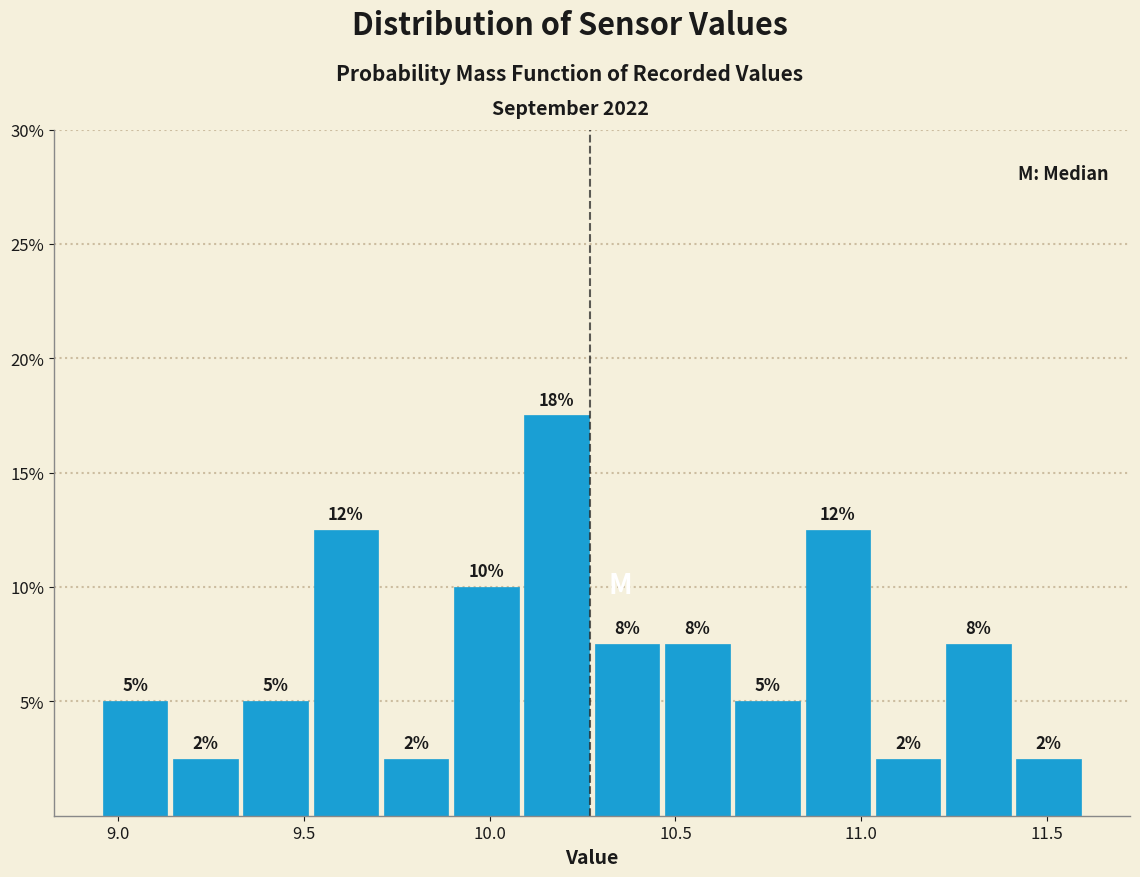

Around what value on the x-axis is the tallest bar? Give the approximate position of its centre, as read against the axis.

10.20